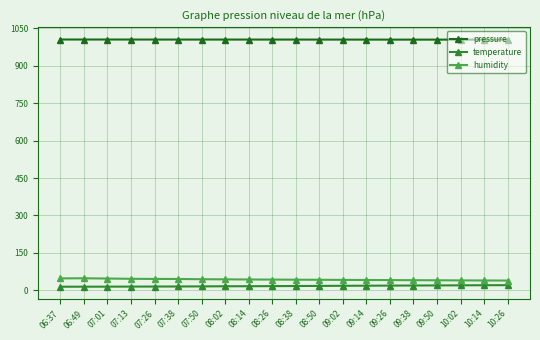

What is the label of the 12th point from the left?

08:50